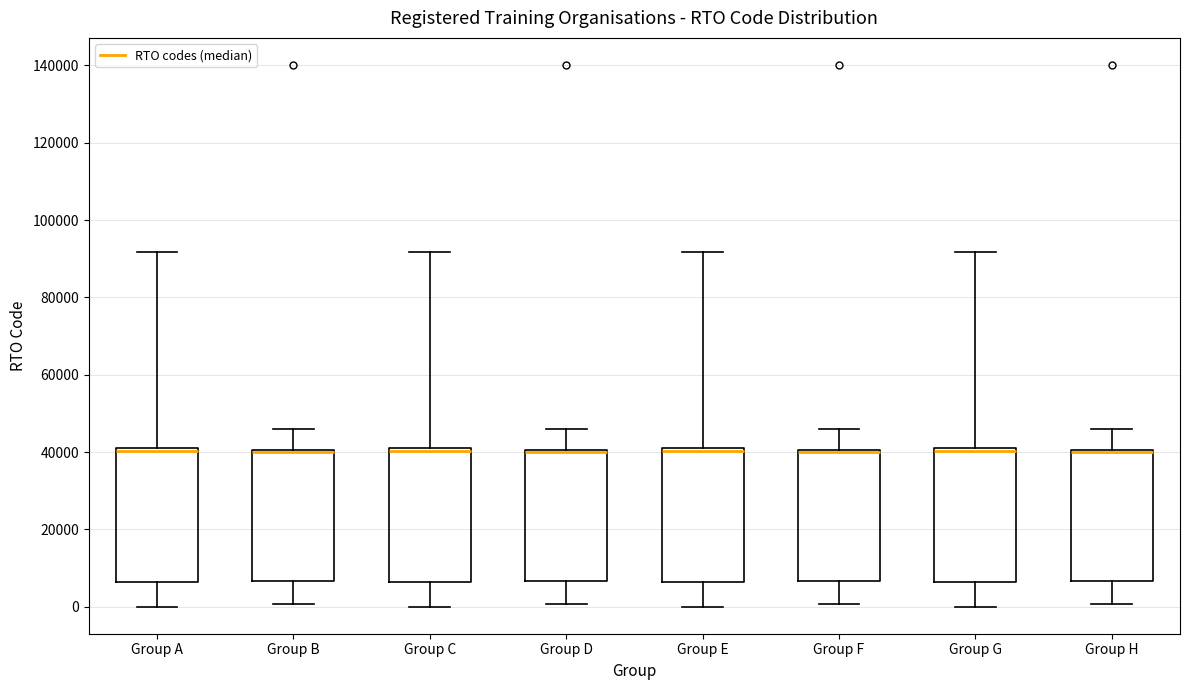

Where is the upper edge of the box for Group H on the y-axis? The values are not printed on the chart, so give them approximately, as read against the axis.

40000